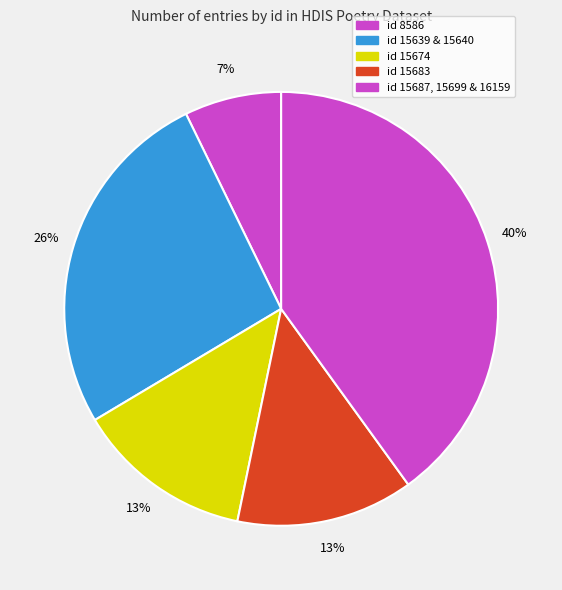

To the nearest percent, what is the combined percentage of id 15683 and id 8586?

20%